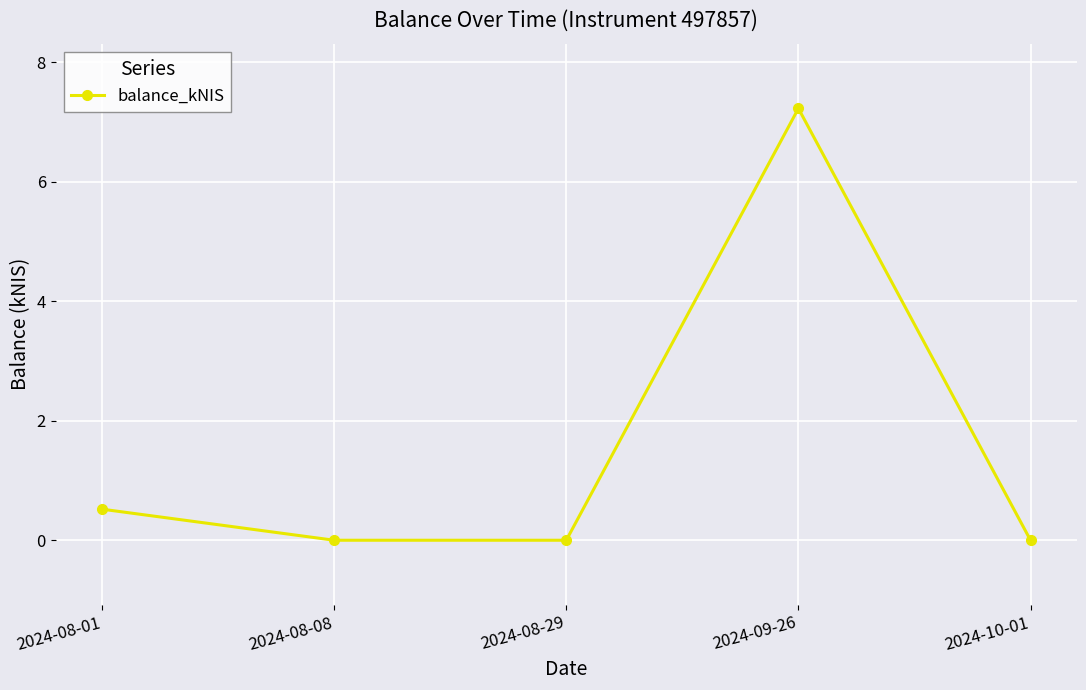

What is the label of the 1st point from the left?

2024-08-01